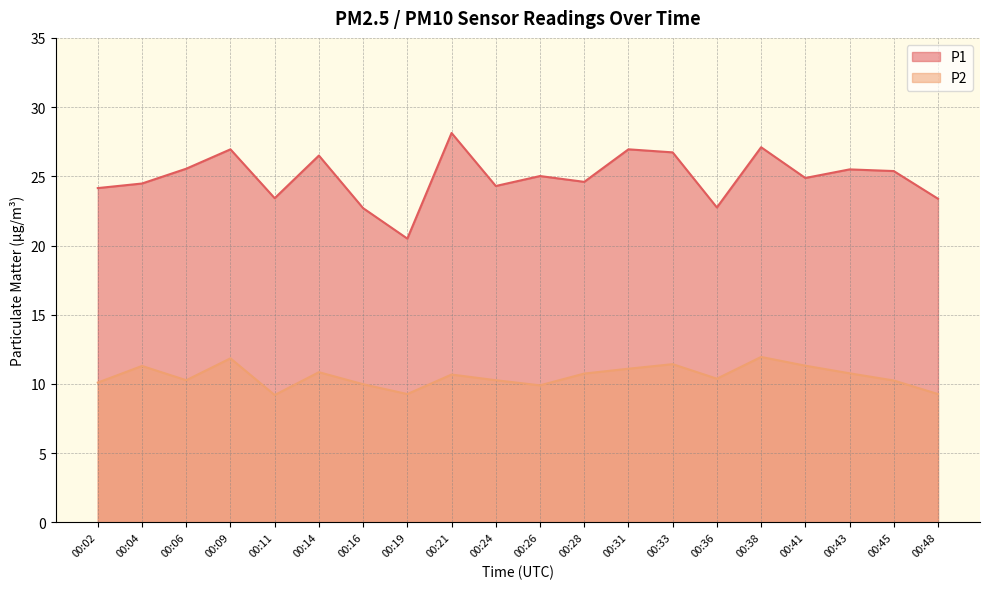

At how many categories does at least one series exceed 26?

6